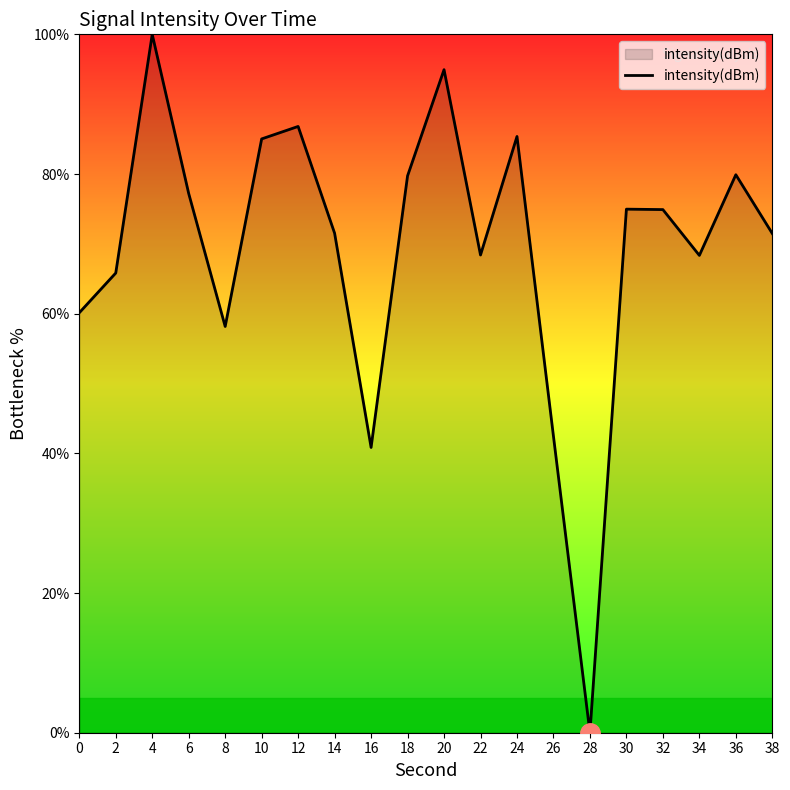

True or false: the data shows 68.3 at 34.

True